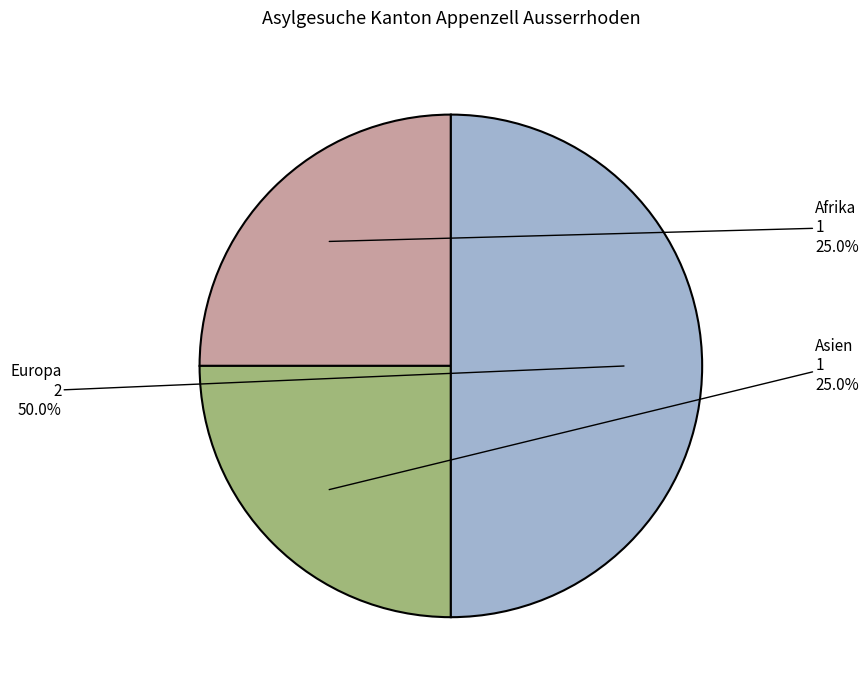

What is the total percentage of Afrika and Asien?

50.0%